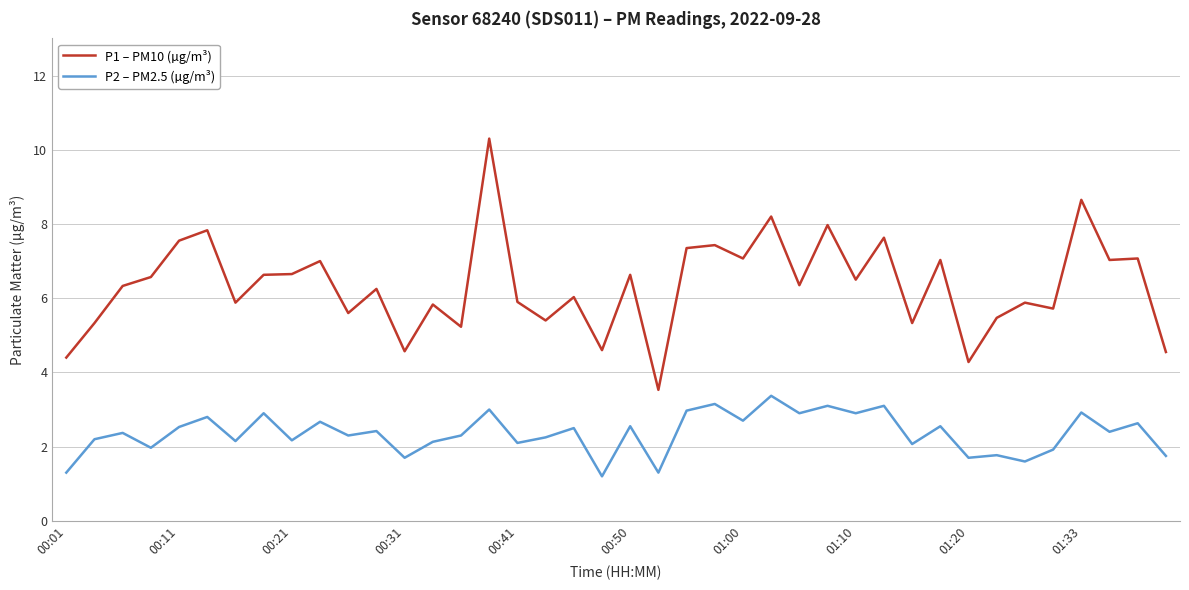

What is the difference between the maximum and minimum values in the P2 – PM2.5 (µg/m³) series?

2.2